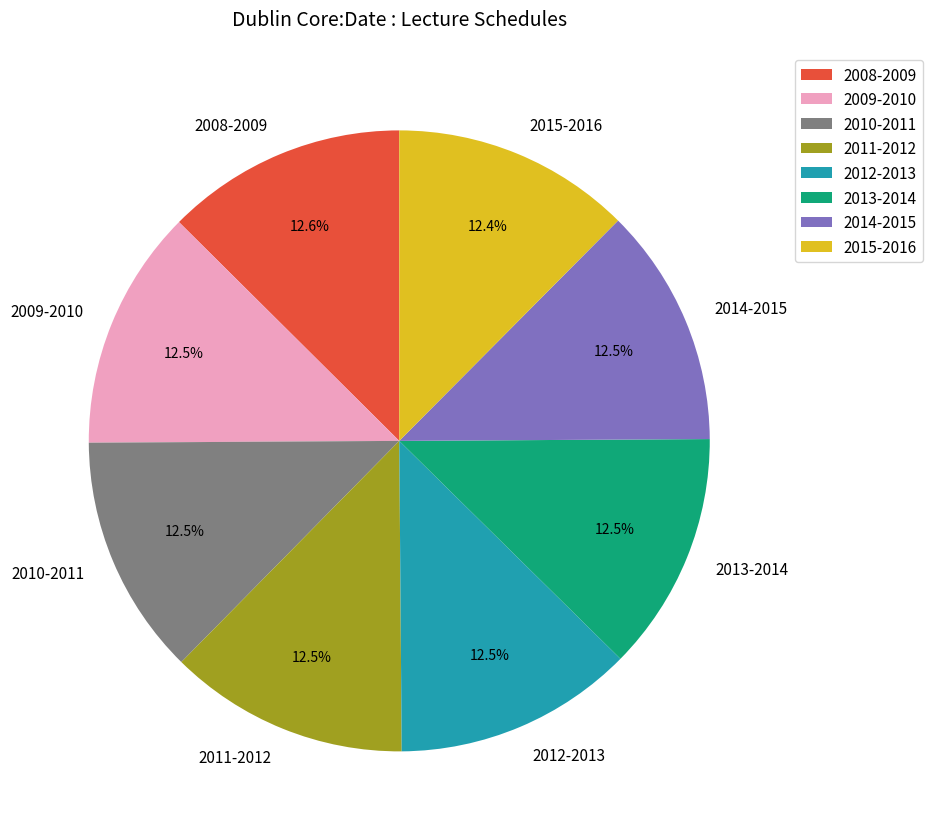

What is the ratio of the value at 2008-2009 to the value at 2014-2015?

1.0